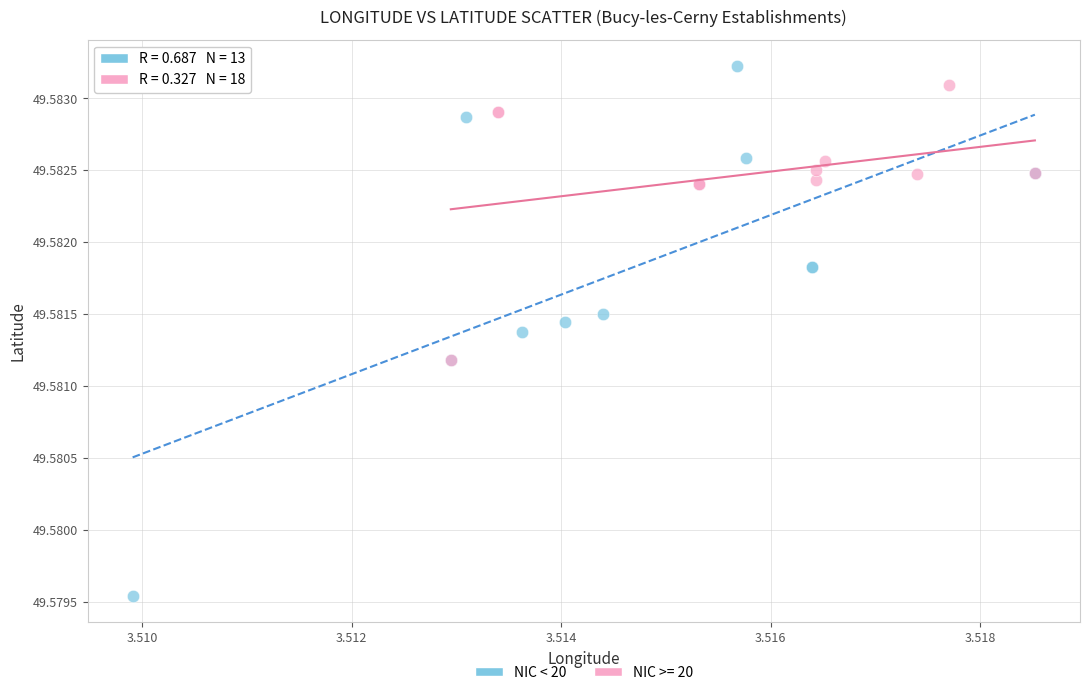

Which series has the largest Y range (max minus min)?

NIC < 20